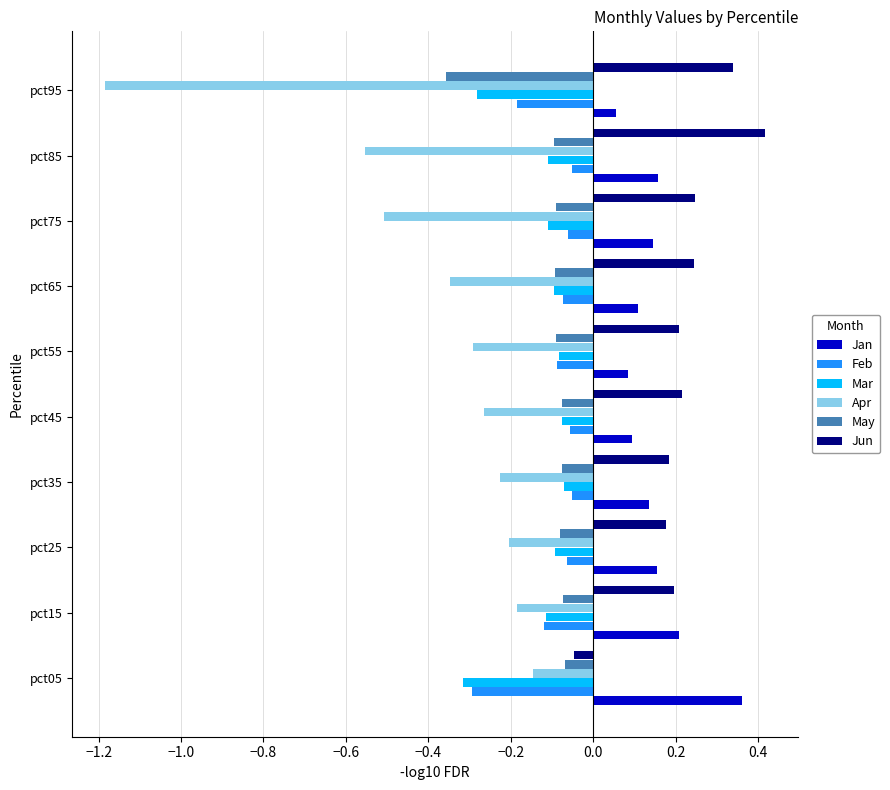

The May series shows -0.1 at pct65. True or false?

True